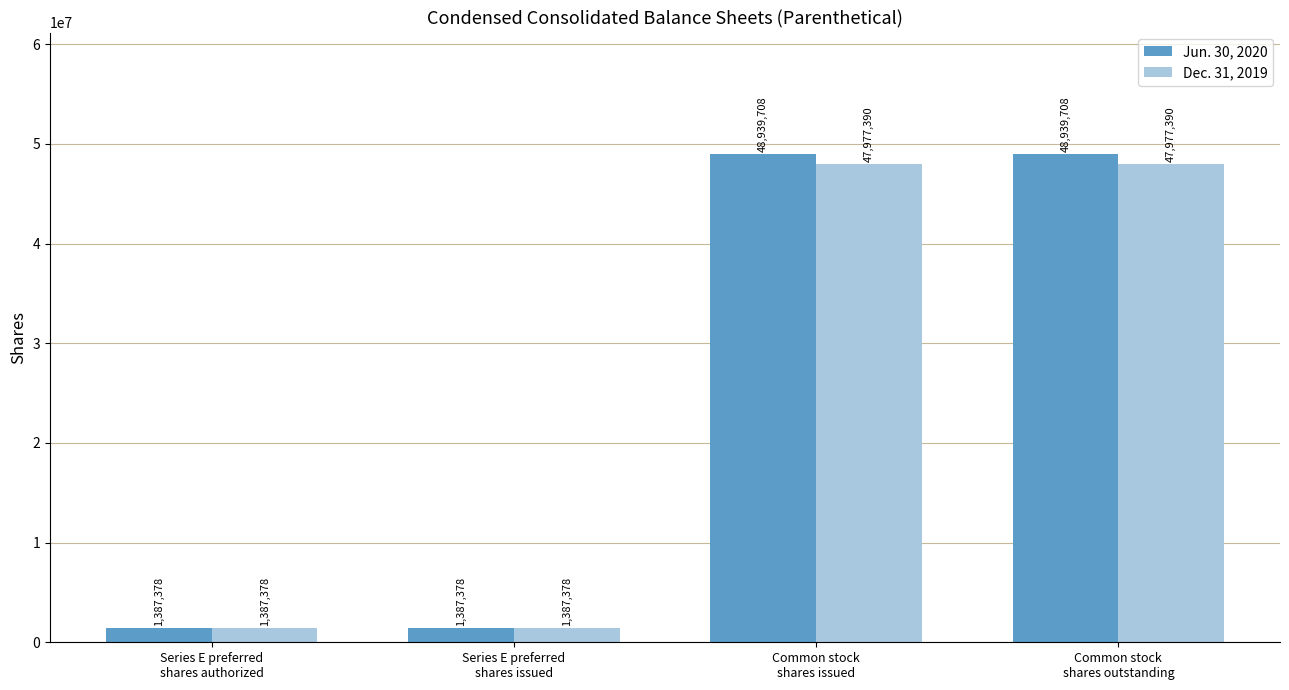

Reading left to right, extract all data points from this chart.

Jun. 30, 2020: 1387378	1387378	48939708	48939708
Dec. 31, 2019: 1387378	1387378	47977390	47977390